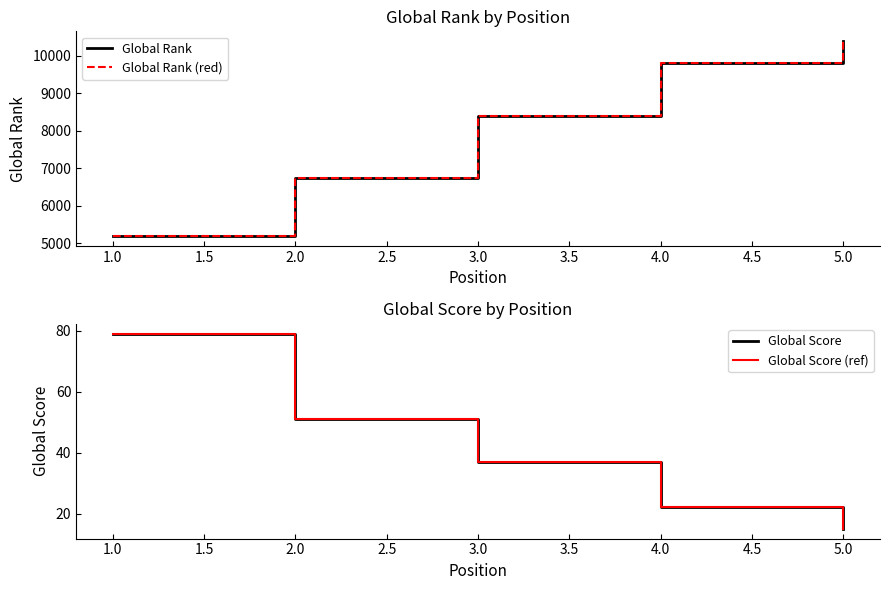

True or false: Global Rank and Global Score (ref) cross at least once.

False